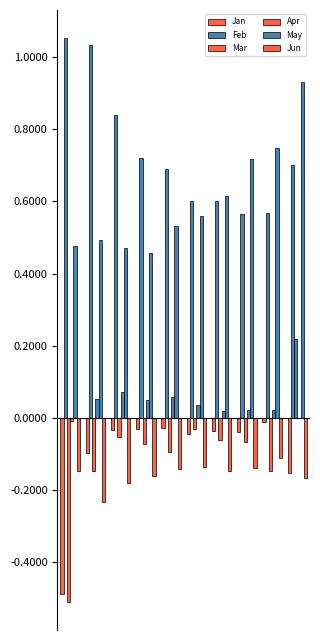

Does the chart contain stacked bars?

No